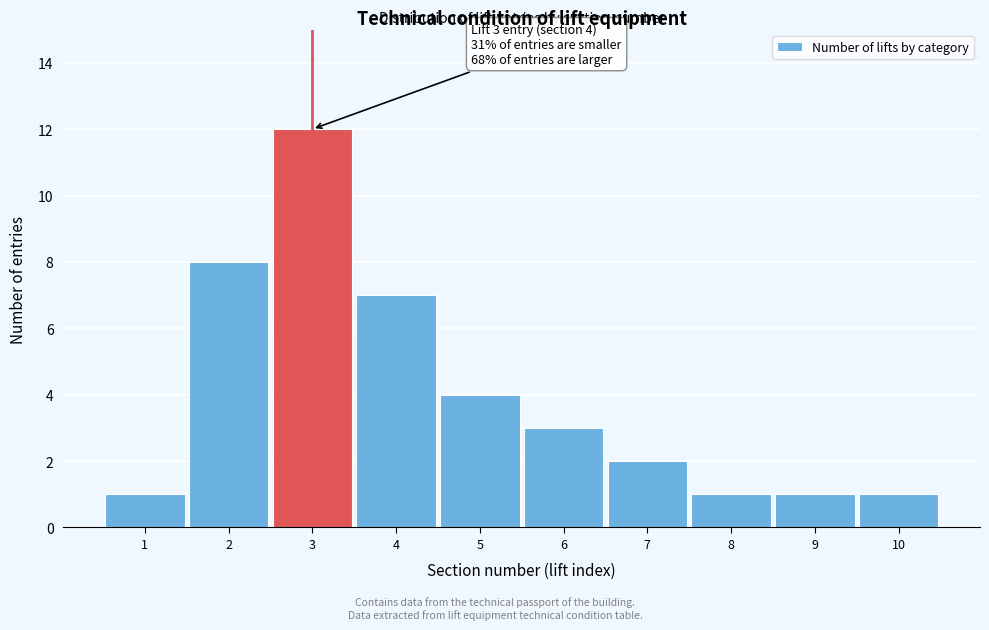

Reading left to right, transcribe all the data shown in this chart.

1=1	2=8	3=12	4=7	5=4	6=3	7=2	8=1	9=1	10=1